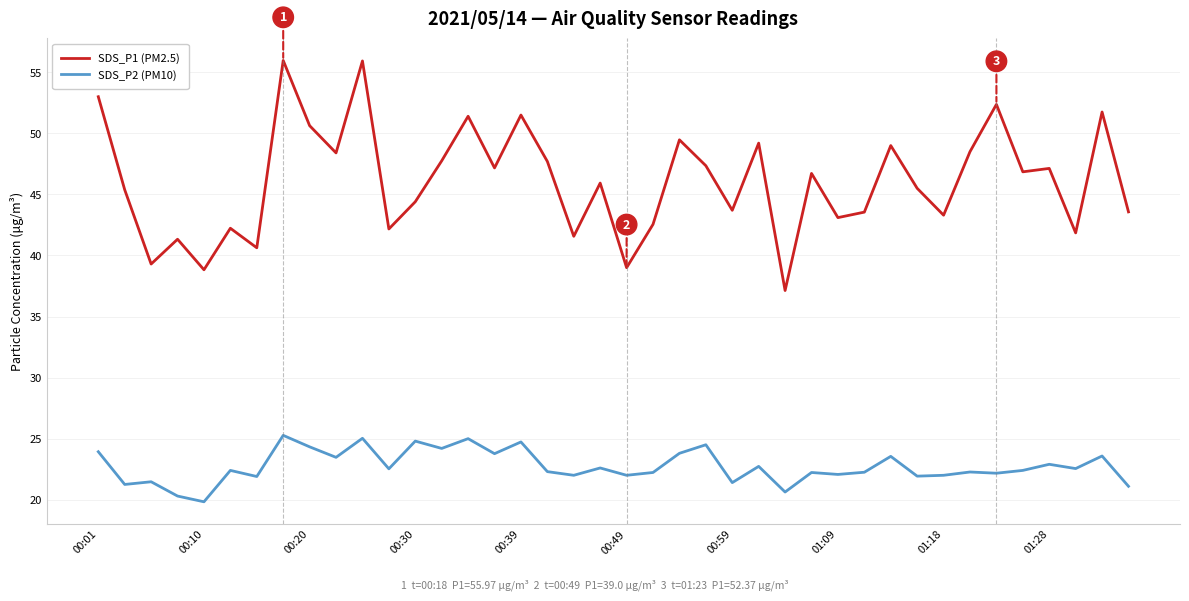

True or false: SDS_P2 (PM10) has more than 1 points higher than both neighbors.

True